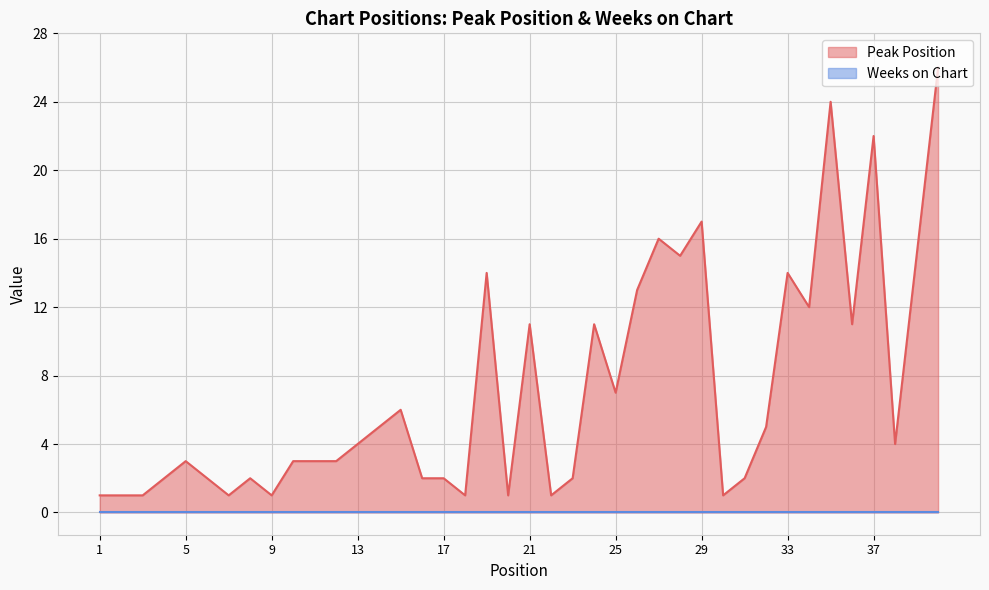

Which has a higher value, 8 or 28?

28